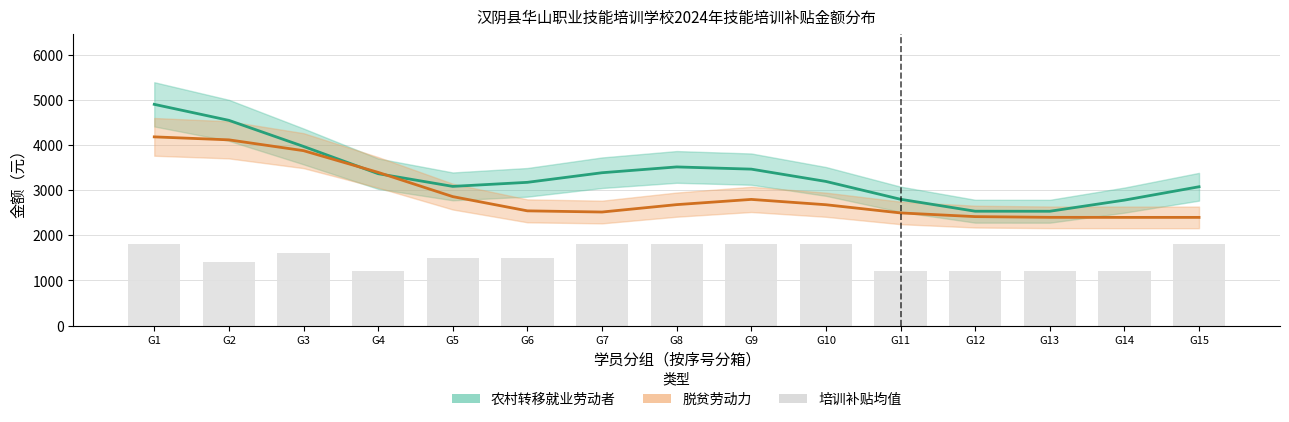

Is the value of 农村转移就业劳动者 at G13 greater than the value of 培训补贴均值(农村) at G11?

Yes